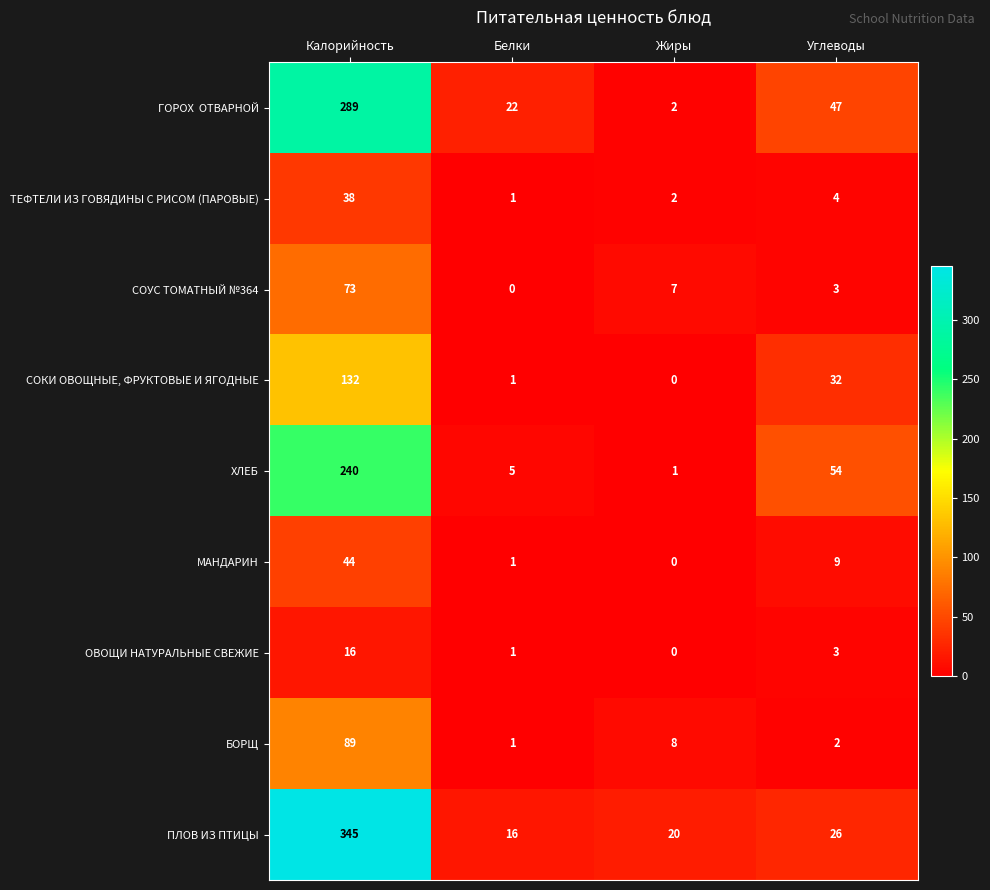

At which category does the chart reach its peak across all series?

Калорийность